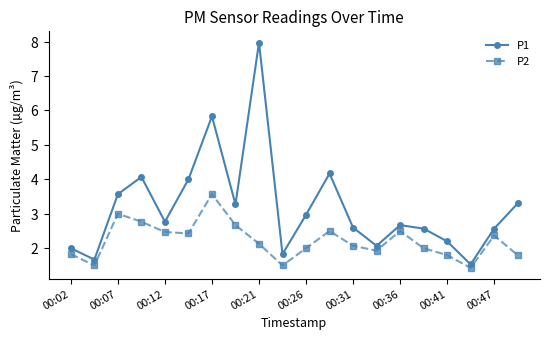

Is this an area chart (filled region under the line)?

No